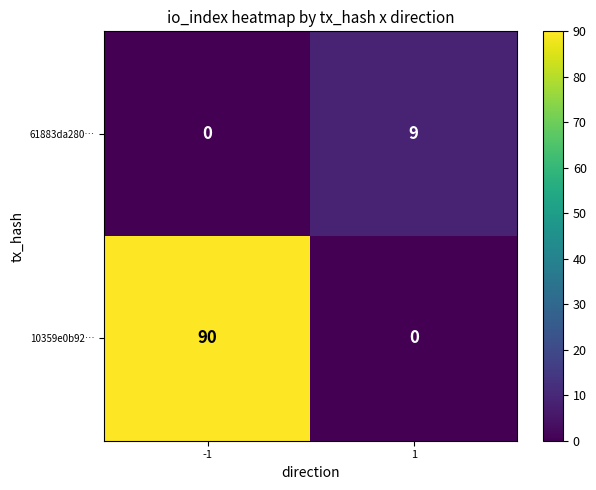

Which series has the widest spread of values?

10359e0b92…